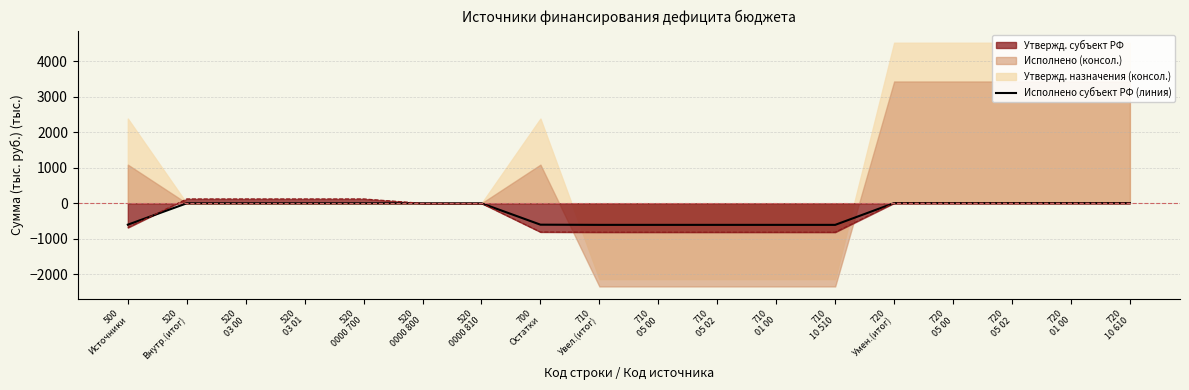

Rank the categories by value from highest to lowest.

720
Умен.(итог), 720
05 00, 720
05 02, 720
01 00, 720
10 610, 520
Внутр.(итог), 520
03 00, 520
03 01, 520
0000 700, 520
0000 800, 520
0000 810, 500
Источники, 700
Остатки, 710
Увел.(итог), 710
05 00, 710
05 02, 710
01 00, 710
10 510